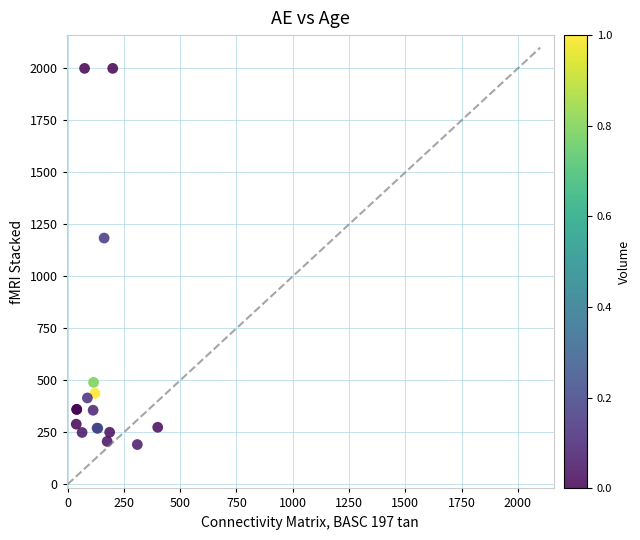

What Y value in the scatter plot is closest to 1095?

1184